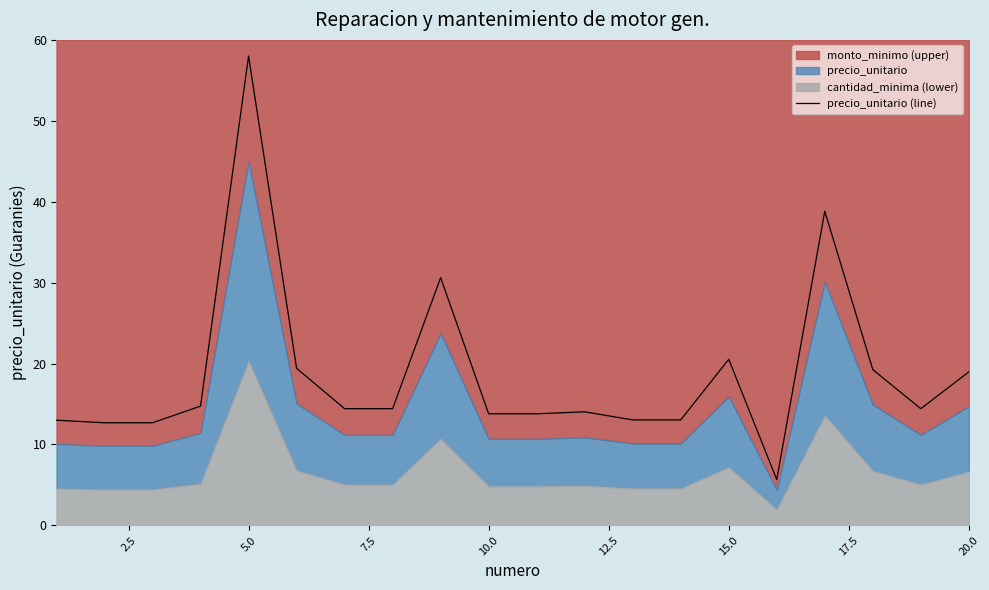

Reading left to right, transcribe all the data shown in this chart.

13.0	12.7	12.7	14.7	58.0	19.4	14.4	14.4	30.6	13.8	13.8	14.0	13.0	13.0	20.5	5.7	38.8	19.3	14.4	19.0